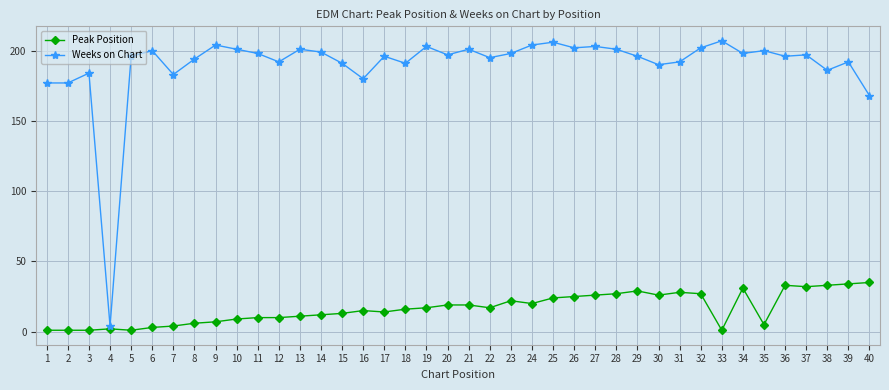

How many values in the Weeks on Chart series are below 197?

20